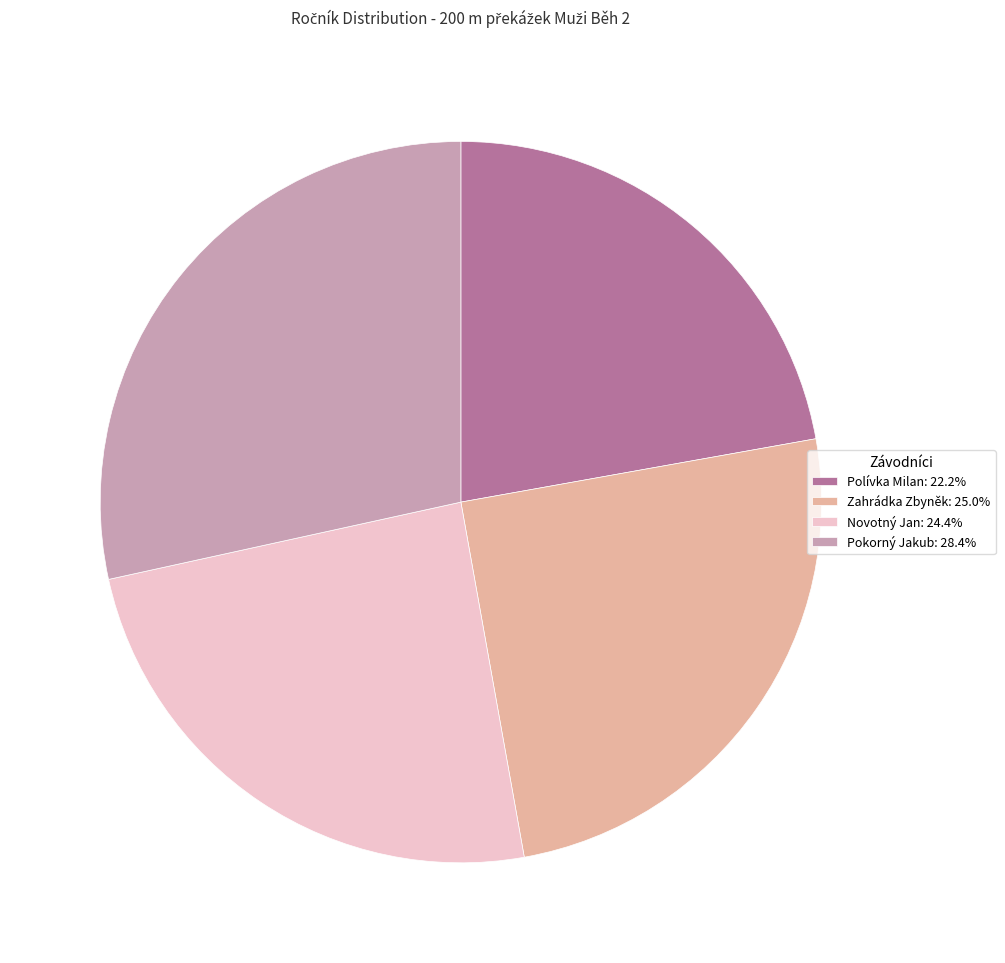

Count the number of slices in the pie.

4